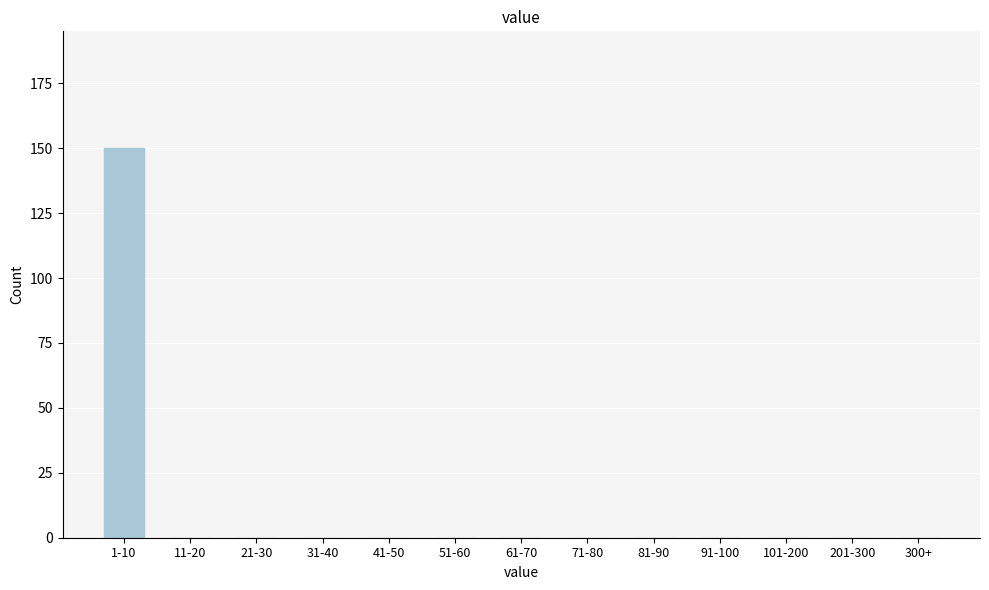

Reading right to left, transcribe all the data shown in this chart.

300+=0	201-300=0	101-200=0	91-100=0	81-90=0	71-80=0	61-70=0	51-60=0	41-50=0	31-40=0	21-30=0	11-20=0	1-10=150